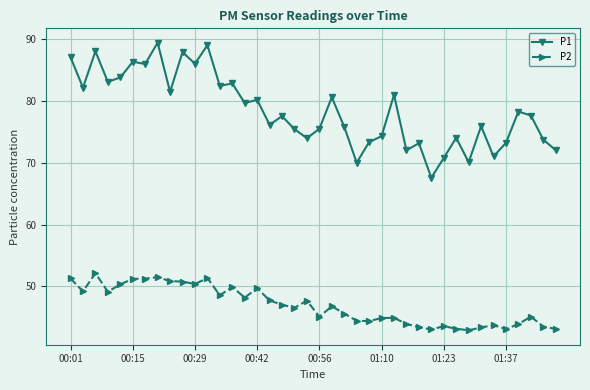

Which series has the widest spread of values?

P1